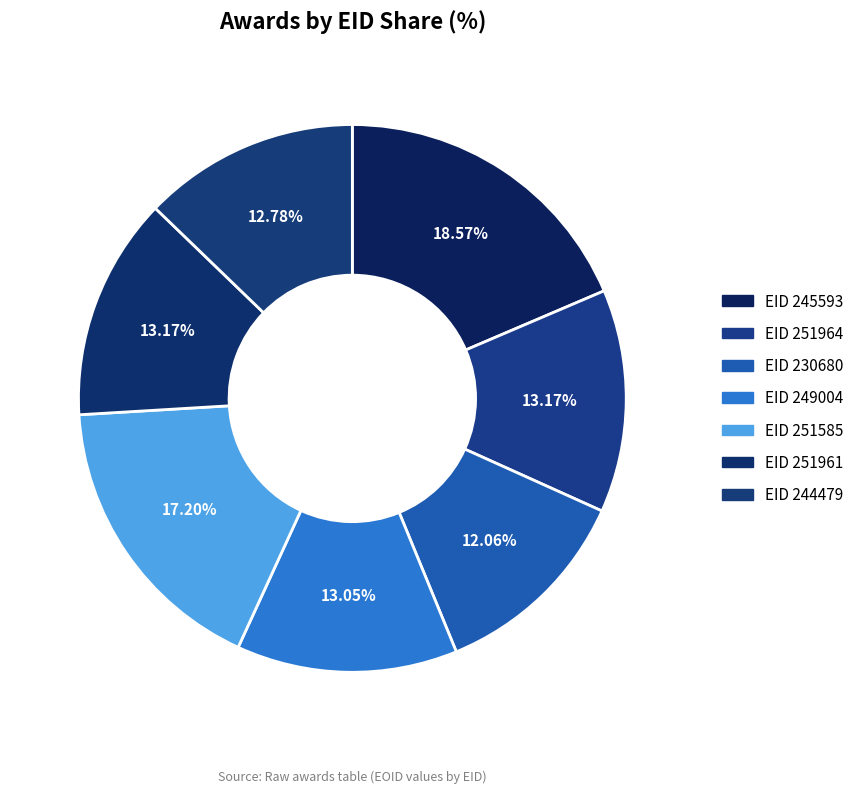

How many segments does this pie chart have?

7